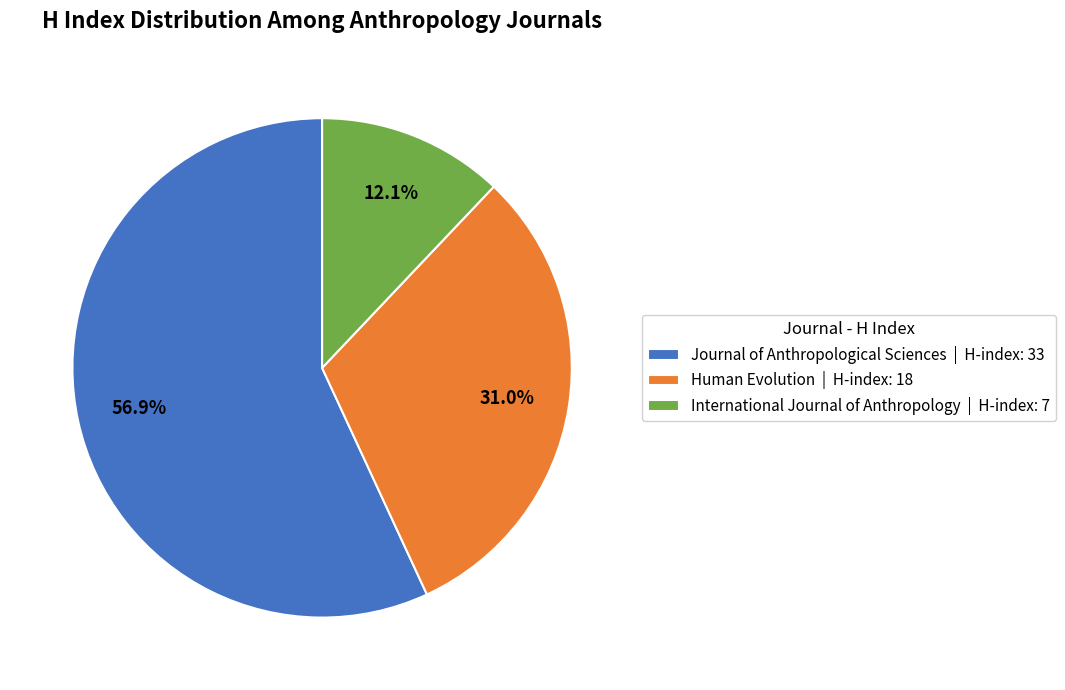

Rank the categories by value from highest to lowest.

Journal of Anthropological Sciences, Human Evolution, International Journal of Anthropology